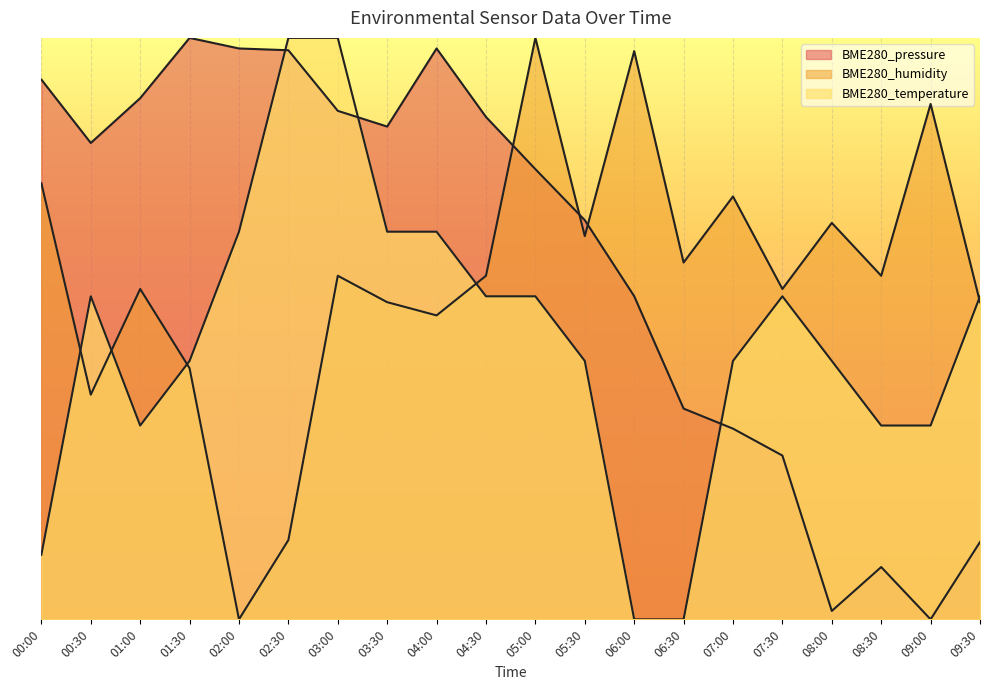

True or false: BME280_pressure has a value of 1.0 at 01:30.

True